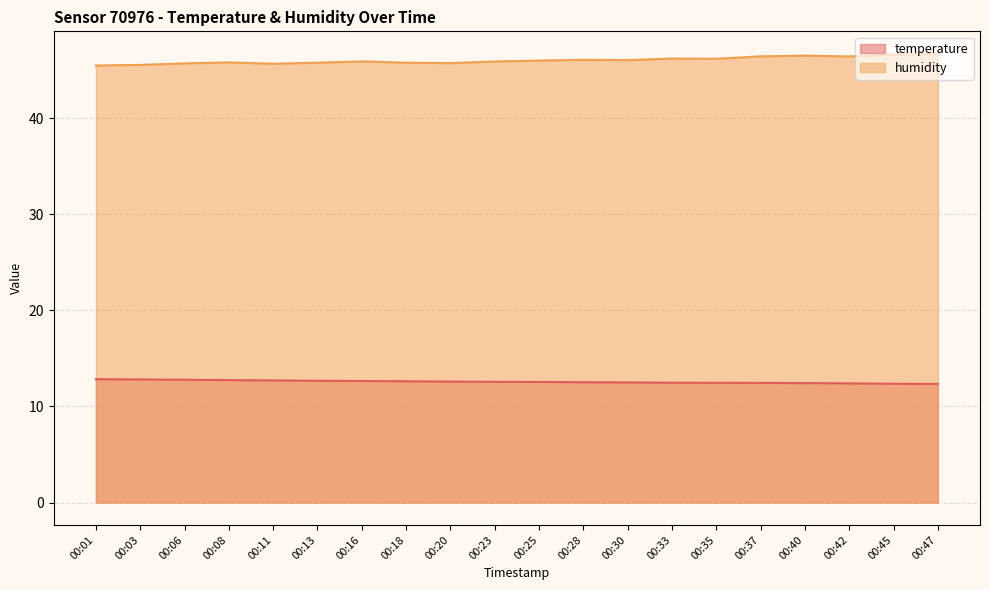

What is the value of the humidity point at the 16th from the left?

46.4